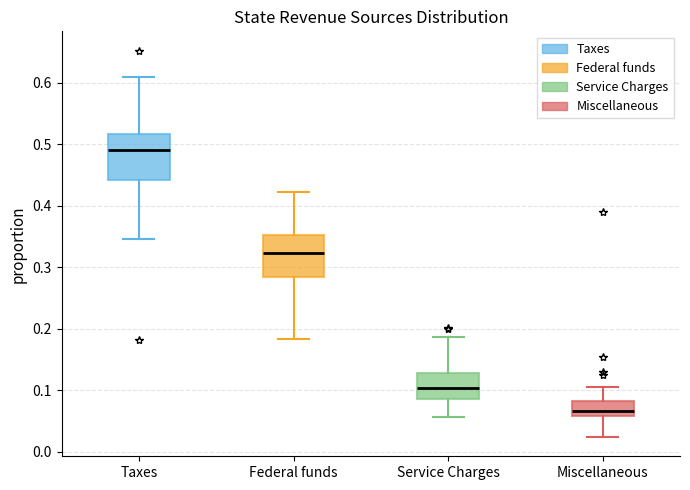

Which box has the lowest median line?

Miscellaneous